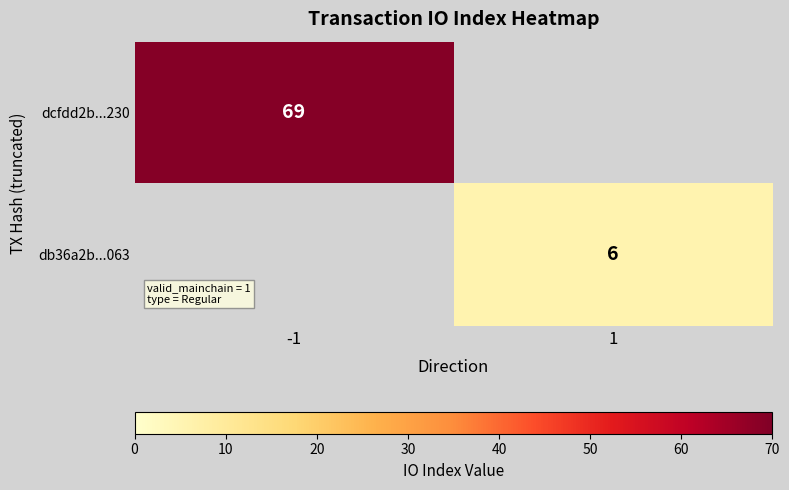

Is it true that dcfdd2b...230 equals 42 at -1?

False